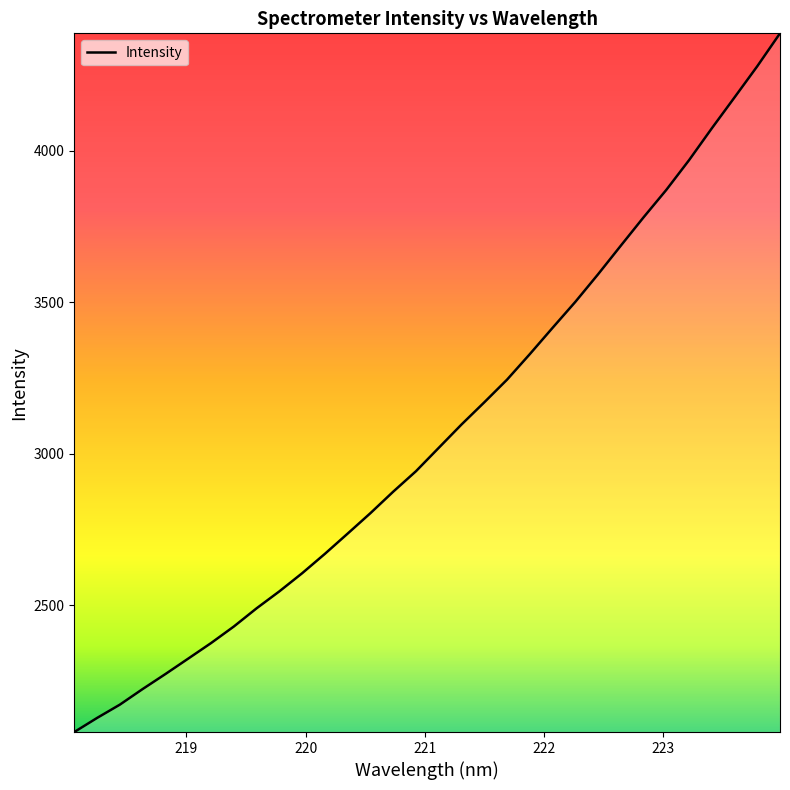

What is the minimum value shown in the chart?

2081.0